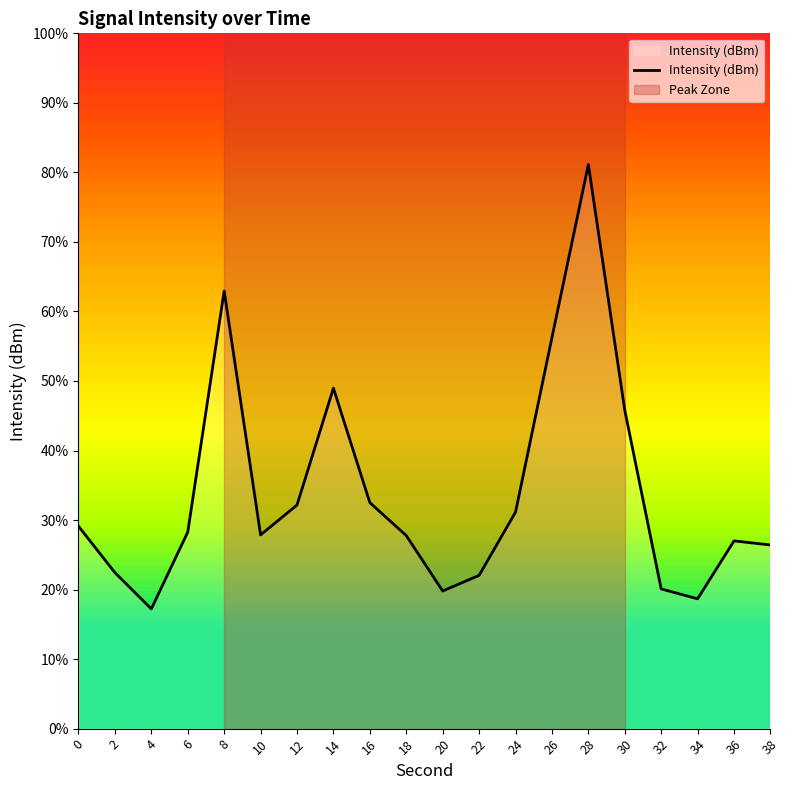

True or false: the data shows -173.4 at 20.

False